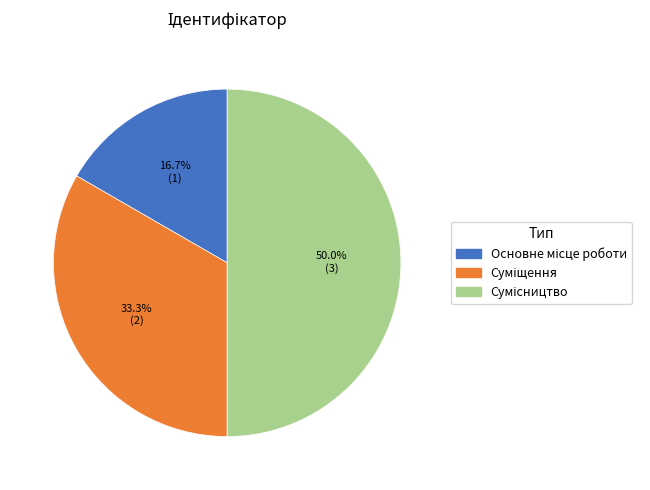

Is the sum of Суміщення and Сумісництво greater than half?

Yes